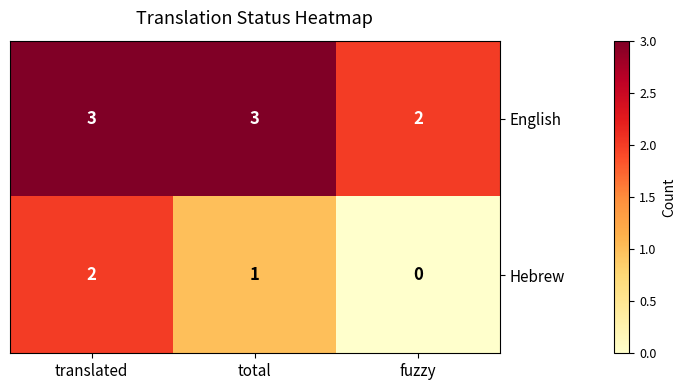

At which category does the chart reach its minimum across all series?

fuzzy